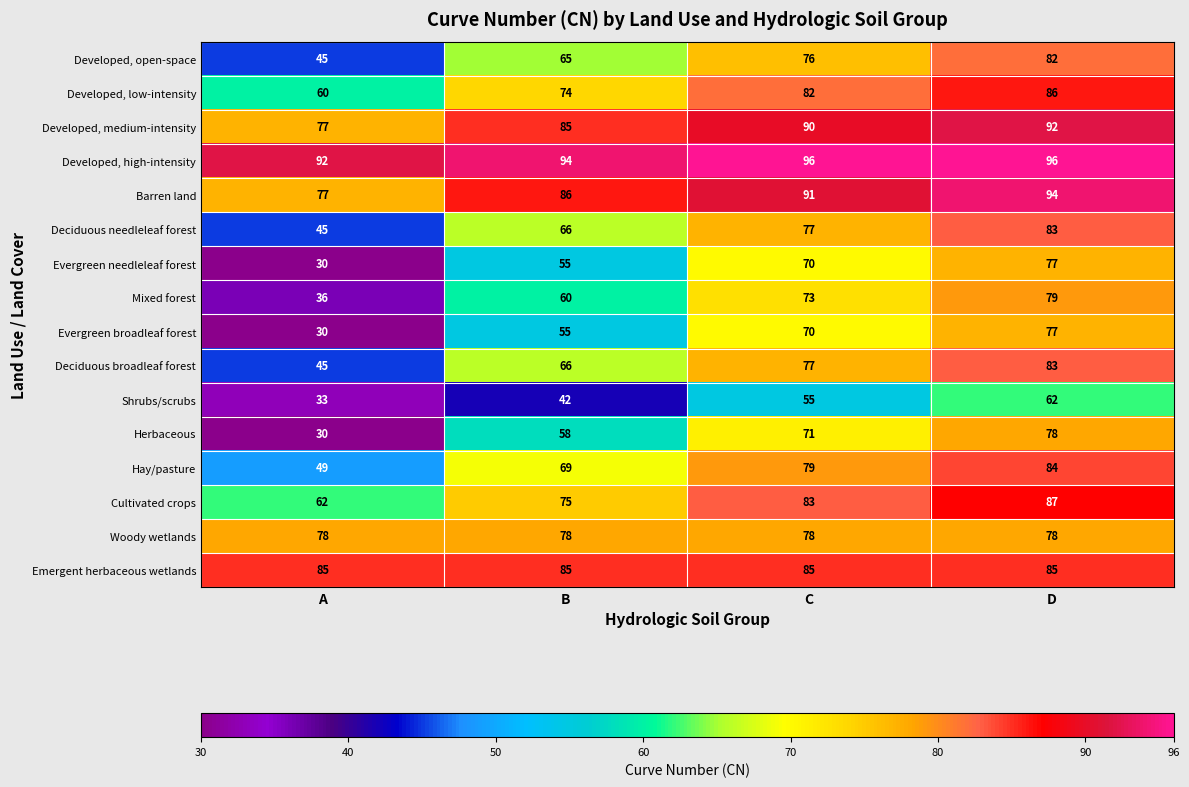

Which series has the largest total across all categories?

Developed, high-intensity